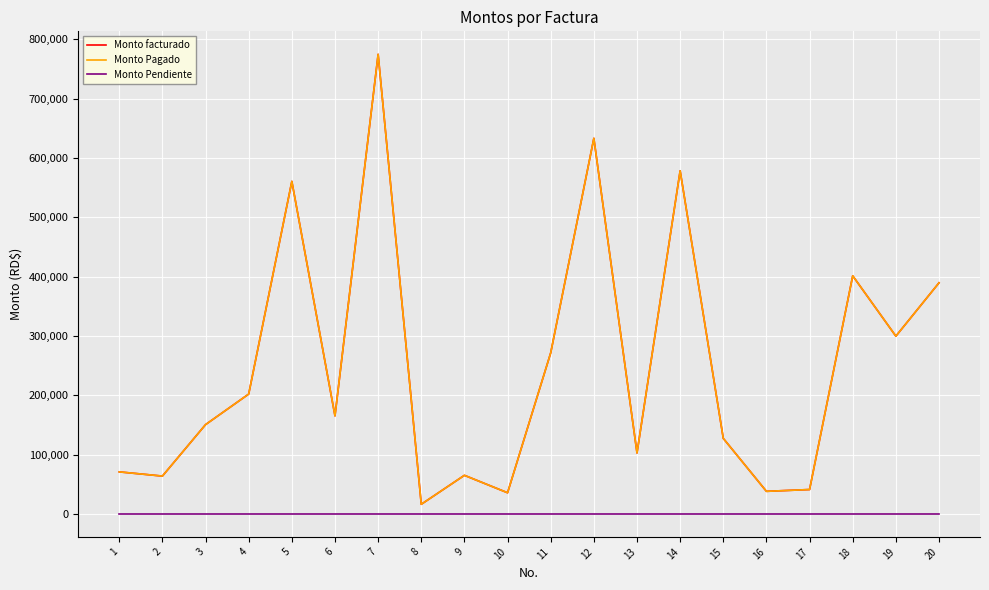

Reading left to right, what are all the values shown in this chart?

Monto facturado: 70800.0	63720.0	150450.0	201921.6	560382.0	165200.0	774498.9	16189.6	65000.0	35610.0	271387.0	632952.0	102660.0	578200.0	127227.6	38000.0	41064.0	401200.0	299520.0	389400.0
Monto Pagado: 70800.0	63720.0	150450.0	201921.6	560382.0	165200.0	774498.9	16189.6	65000.0	35610.0	271387.0	632952.0	102660.0	578200.0	127227.6	38000.0	41064.0	401200.0	299520.0	389400.0
Monto Pendiente: 0.0	0.0	0.0	0.0	0.0	0.0	0.0	0.0	0.0	0.0	0.0	0.0	0.0	0.0	0.0	0.0	0.0	0.0	0.0	0.0